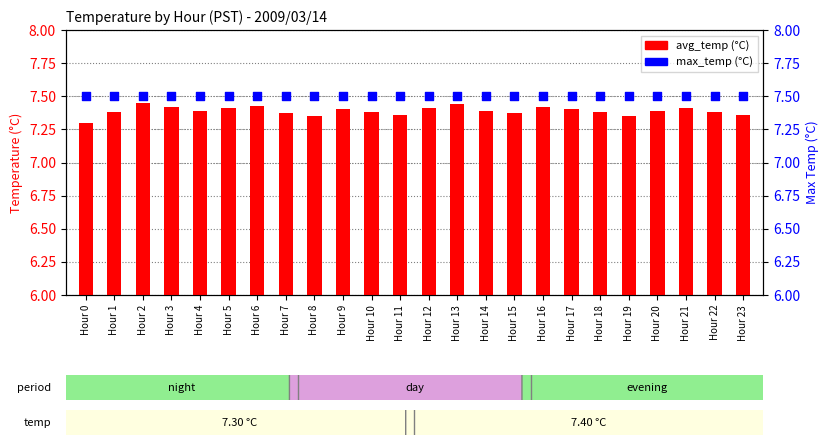

Which series contains the lowest Y value?

avg_temp